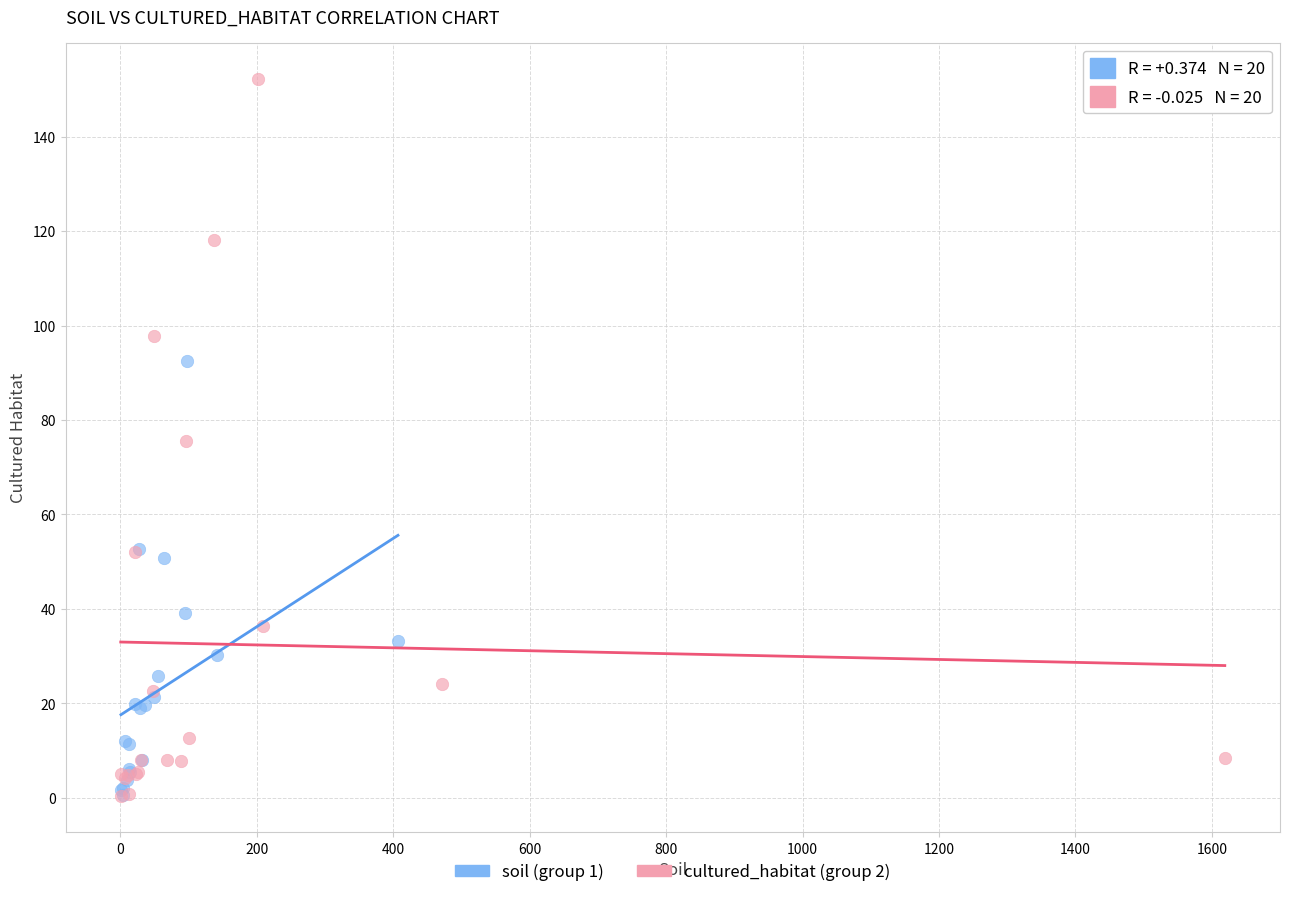

Which series has the largest Y range (max minus min)?

cultured_habitat (group 2)